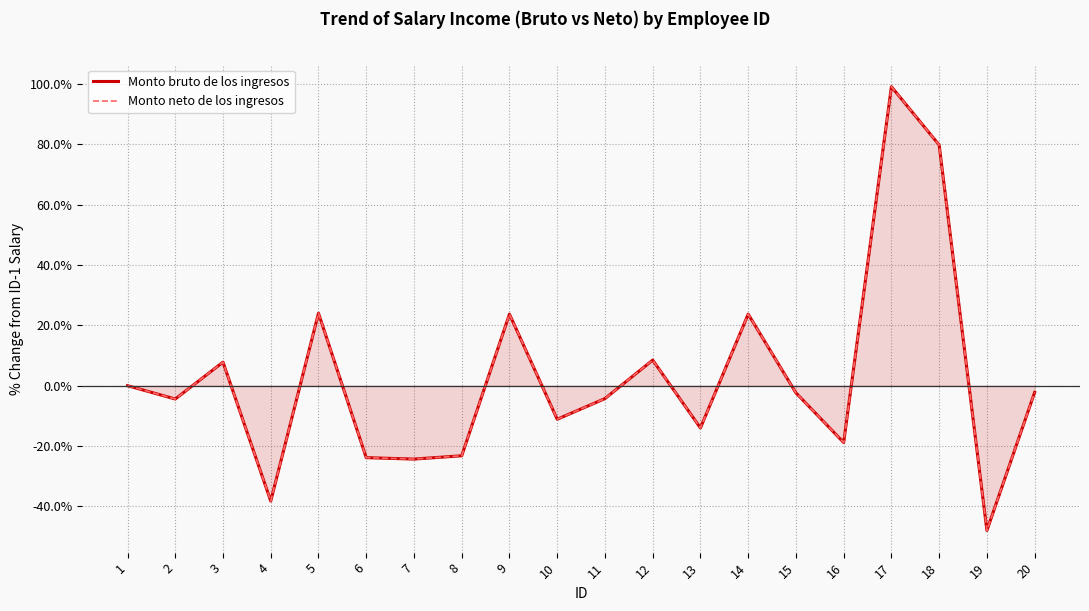

List the labels in order of Monto neto de los ingresos value, smallest first.

19, 4, 7, 6, 8, 16, 13, 10, 2, 11, 15, 20, 1, 3, 12, 9, 14, 5, 18, 17